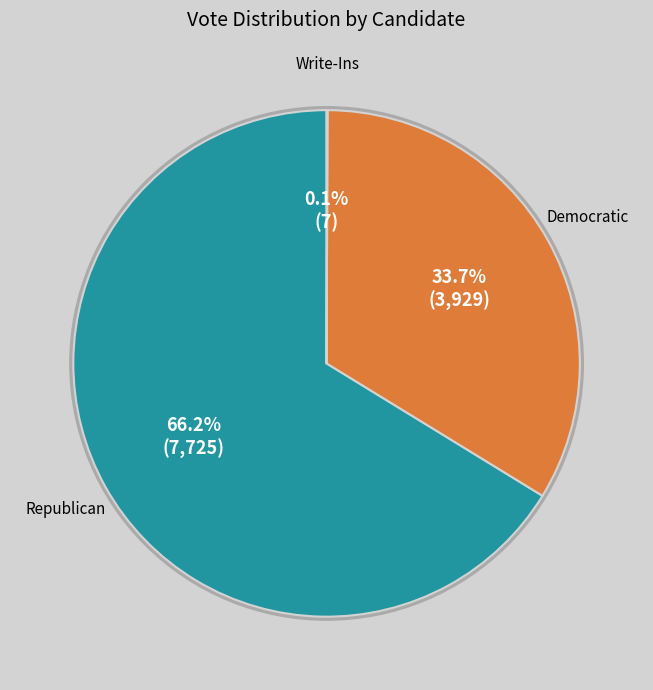

Is there a majority slice in this chart?

Yes